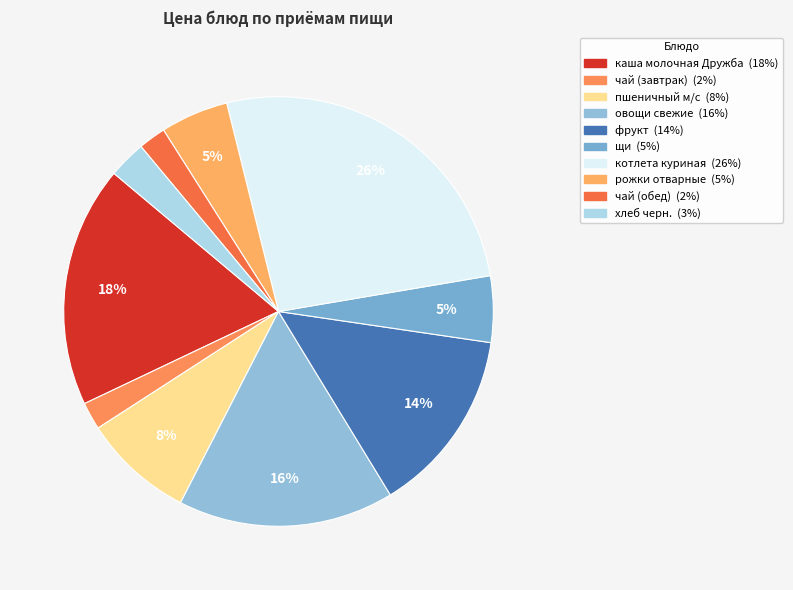

Which slice is the largest?

котлета куриная